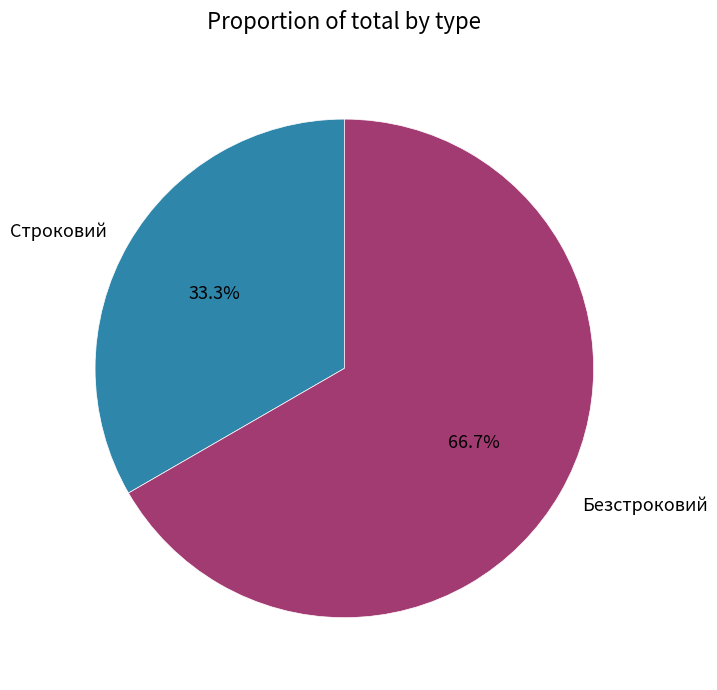

What is the ratio of the value at Строковий to the value at Безстроковий?

0.5